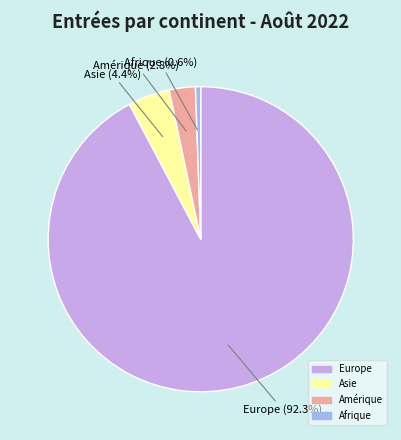

Does any single category account for the majority?

Yes